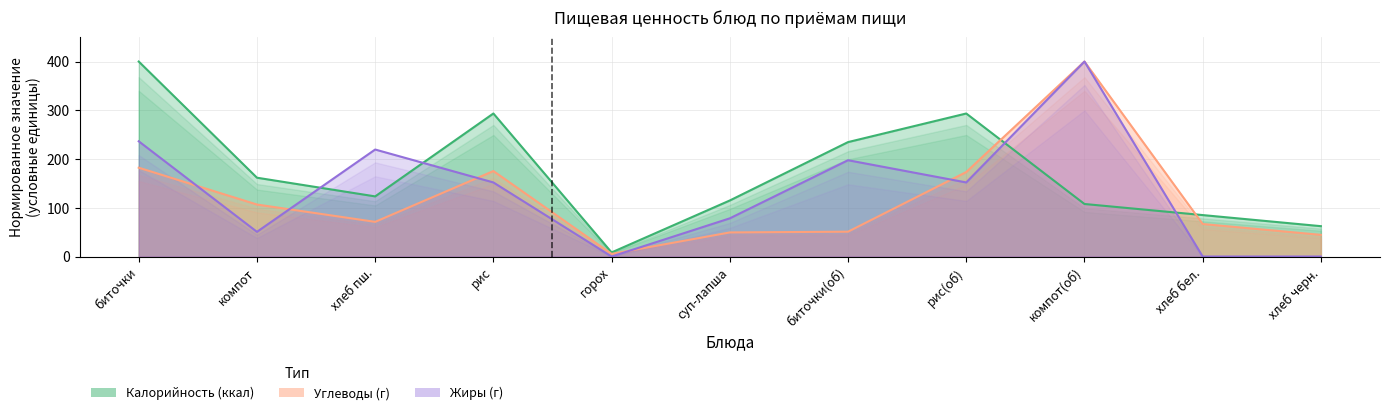

At how many categories does at least one series exceed 155?

7